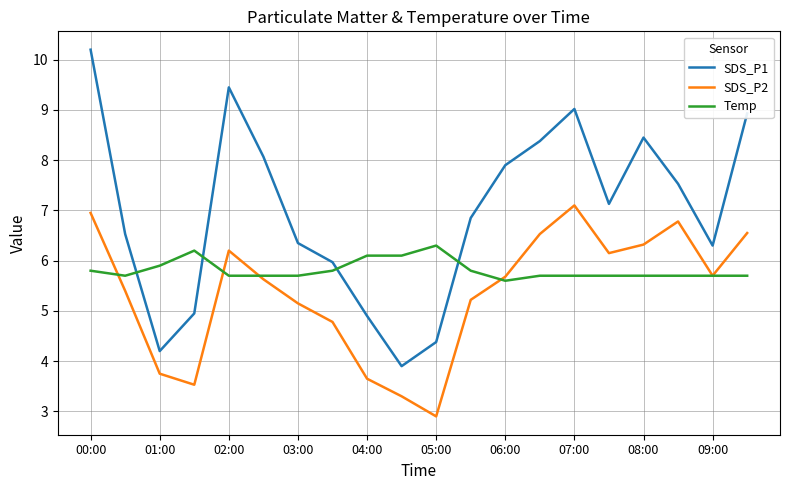

List the series in order of their peak value, lowest first.

Temp, SDS_P2, SDS_P1